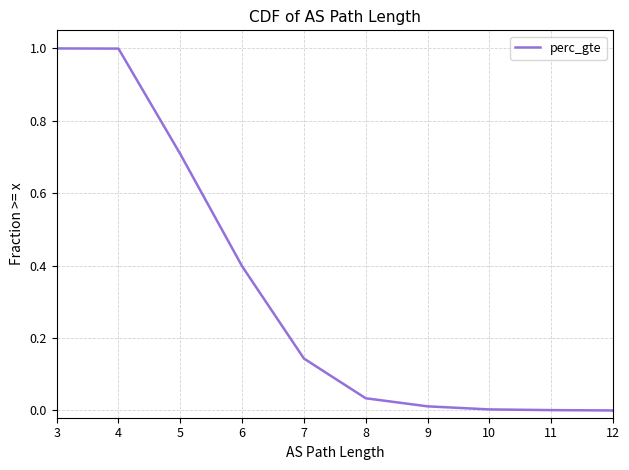

How many lines are shown in the chart?

1